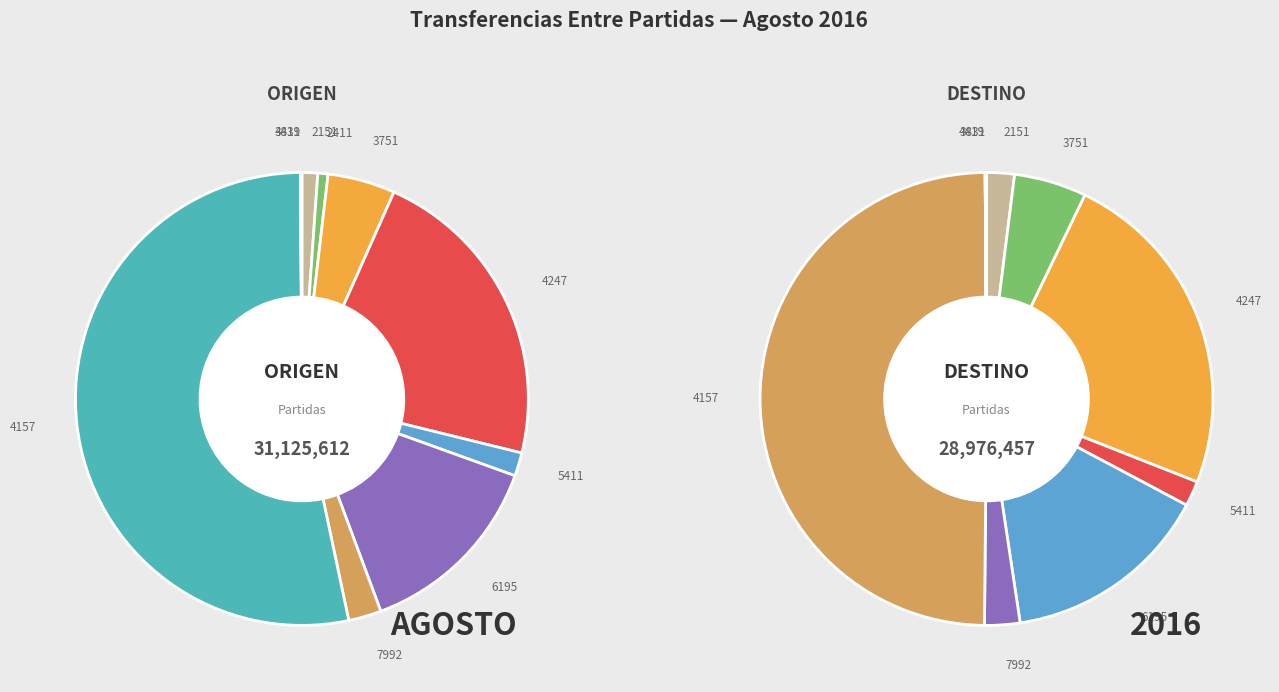

How much of the chart is everything except 9?

99.9%